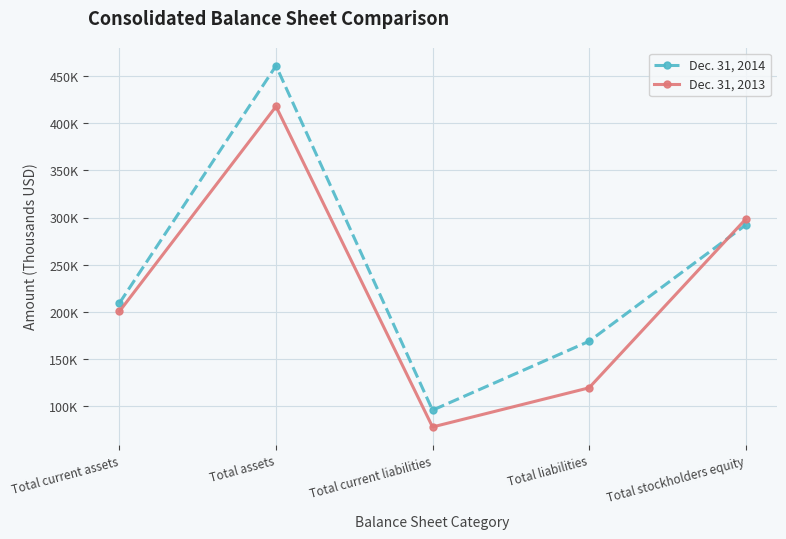

List the series in order of their overall mean, highest first.

Dec. 31, 2014, Dec. 31, 2013